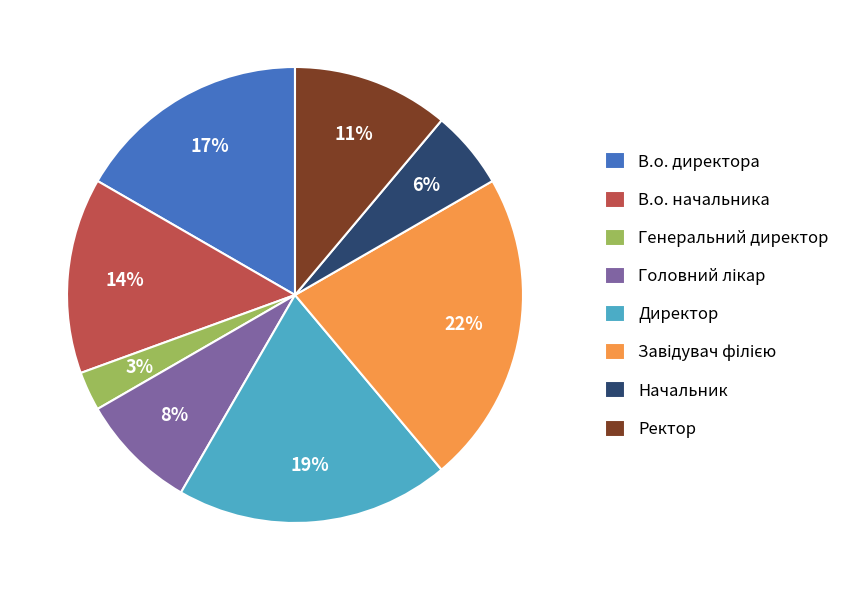

Which has a higher value, В.о. начальника or В.о. директора?

В.о. директора